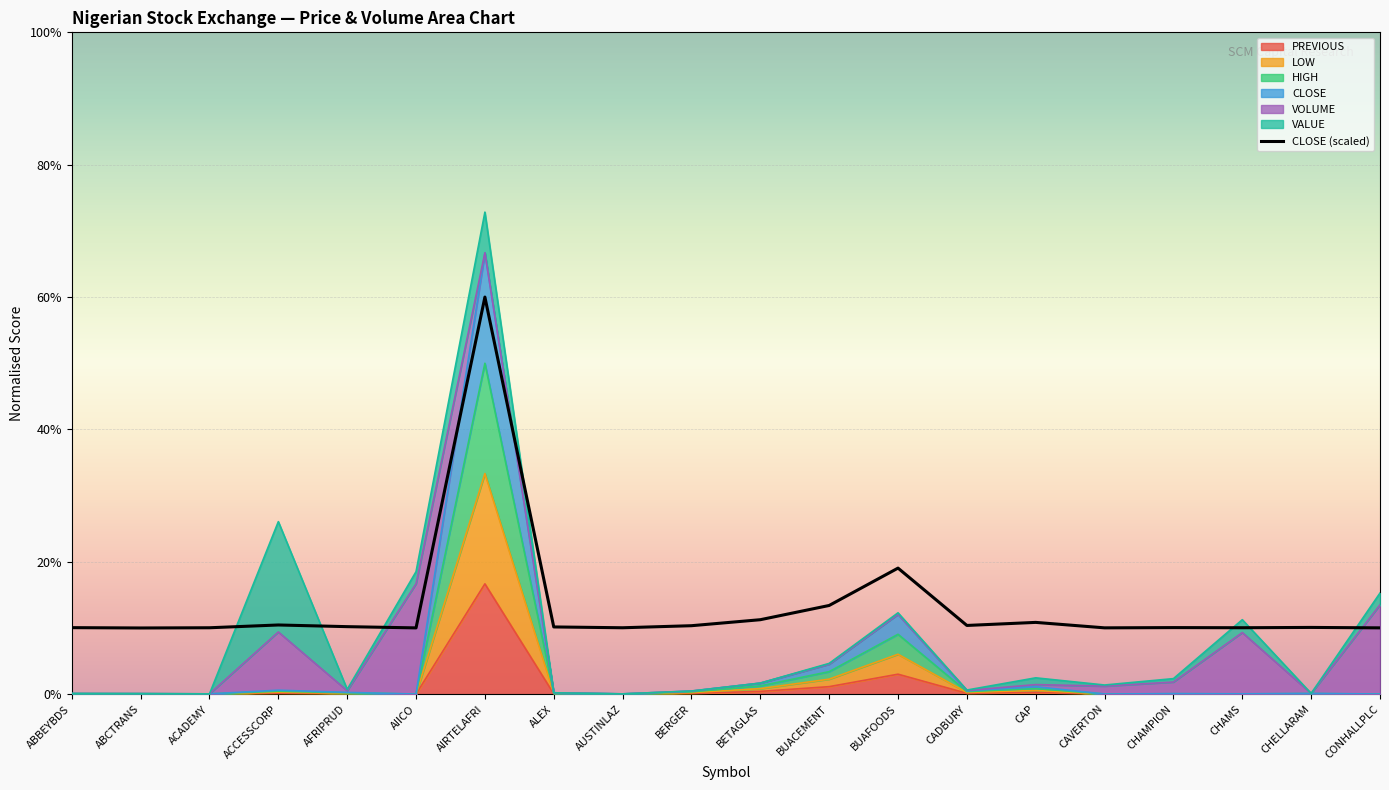

How many points are lower than both their immediate neighbors (excluding endpoints)?

6